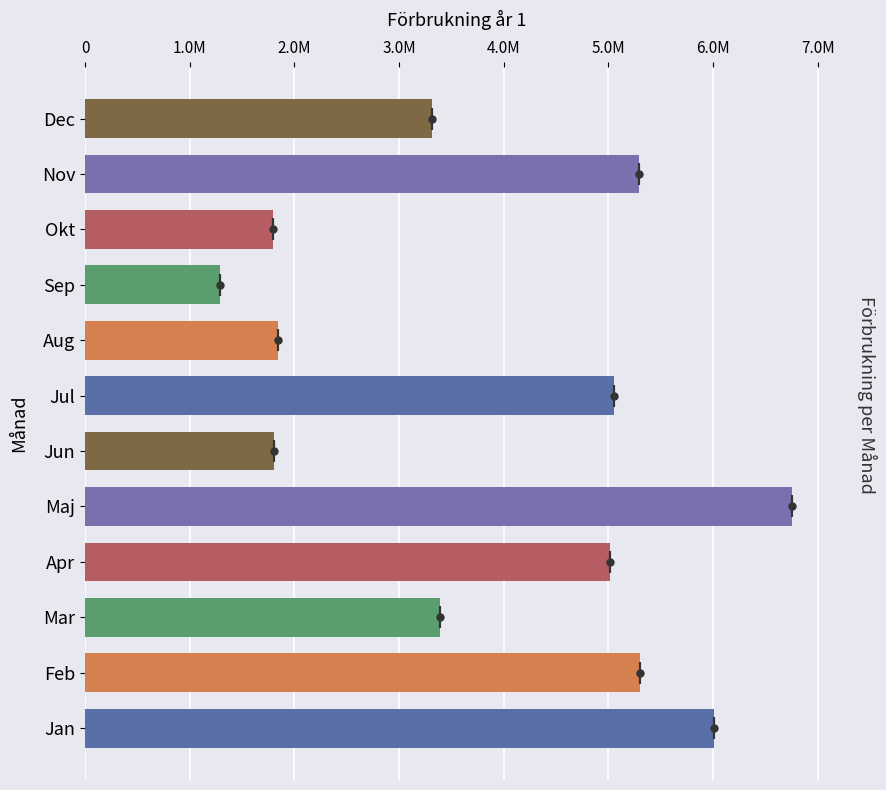

Between Feb and Jun, which is larger?

Feb